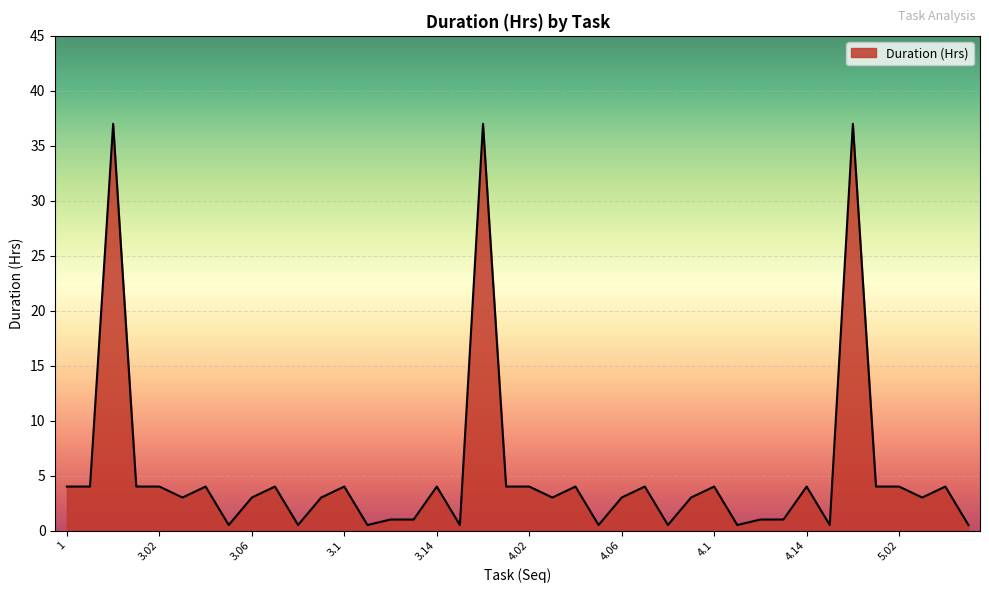

What is the greatest value displayed?

37.0